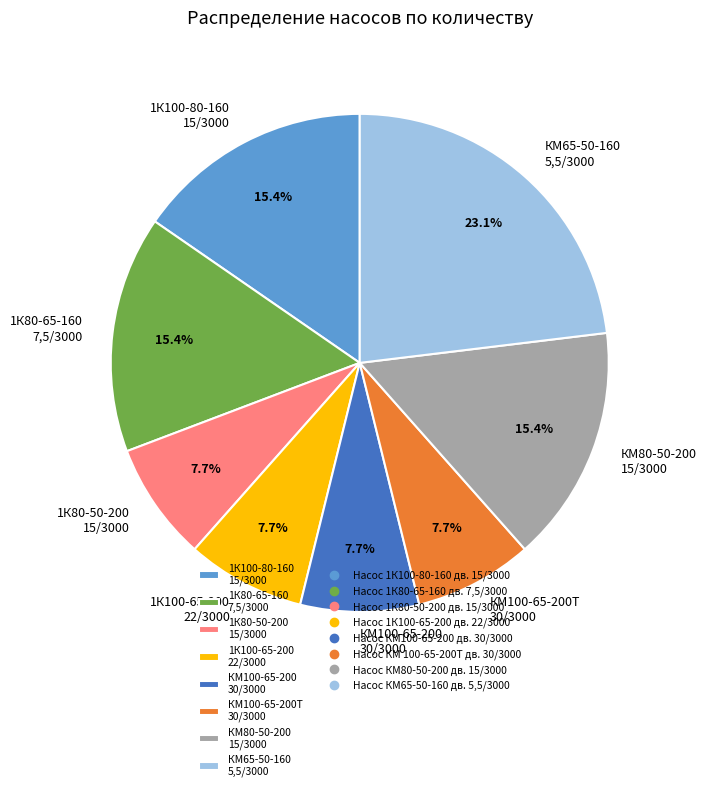

Count the number of slices in the pie.

8